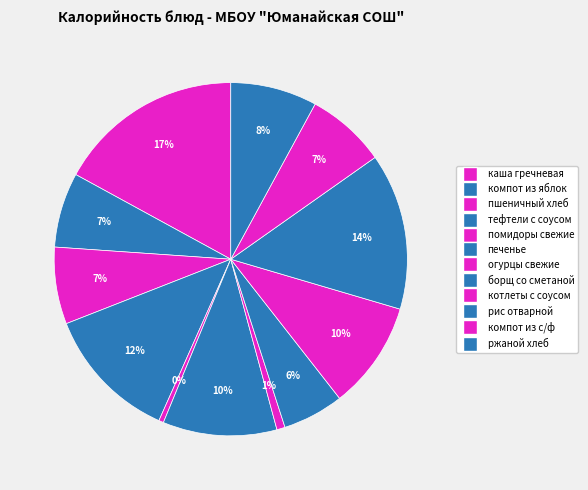

Combined, what portion of the pie is рис отварной and каша гречневая?

31.4%